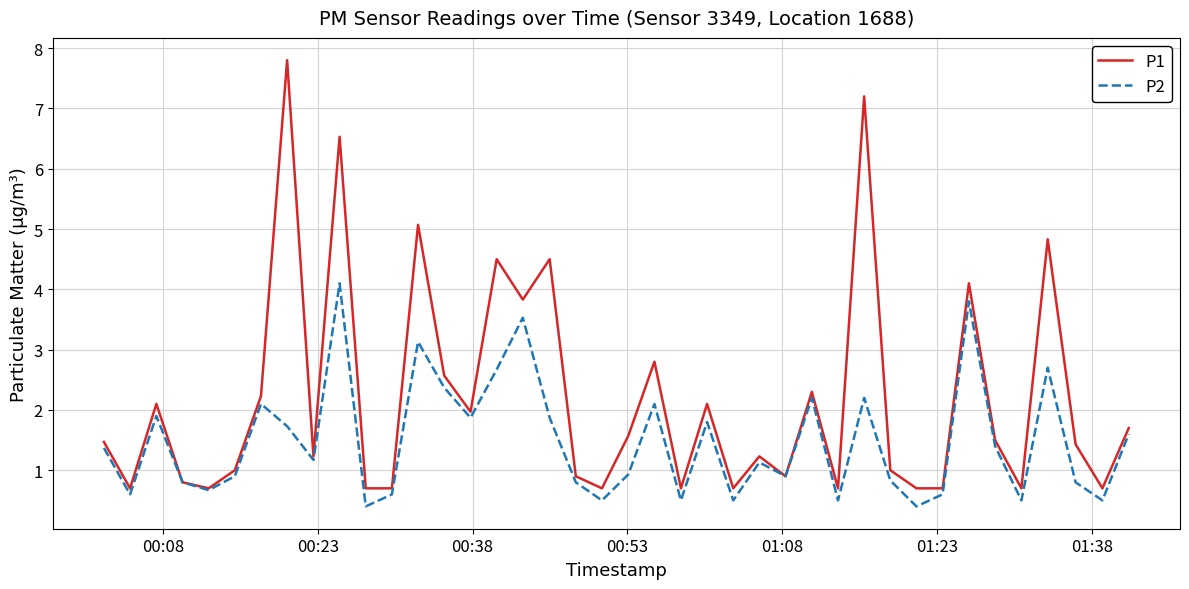

List the series in order of their overall mean, highest first.

P1, P2